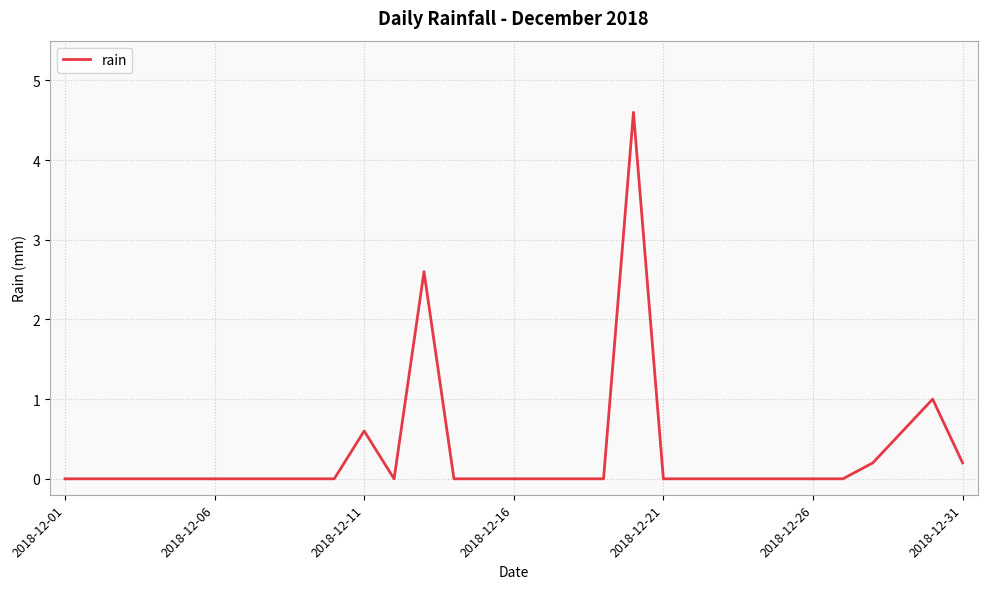

Count the number of data series in this chart.

1